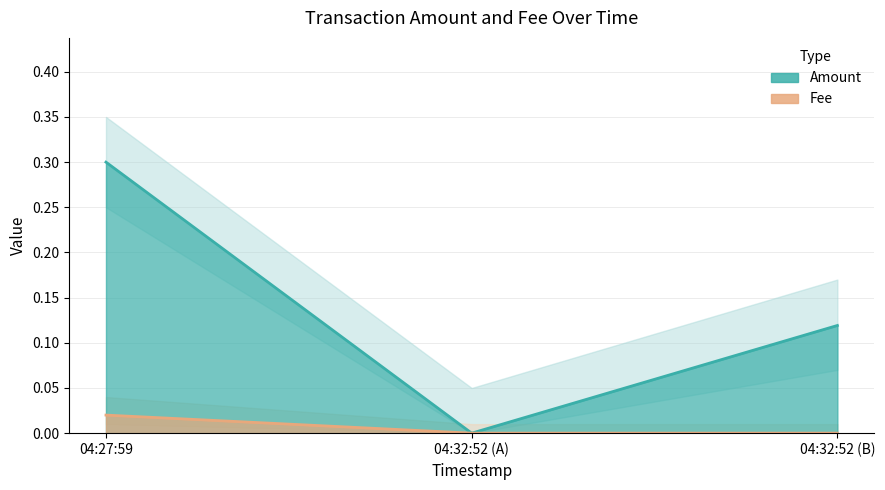

At 04:27:59, list the series in order from smallest to largest.

Fee, Amount